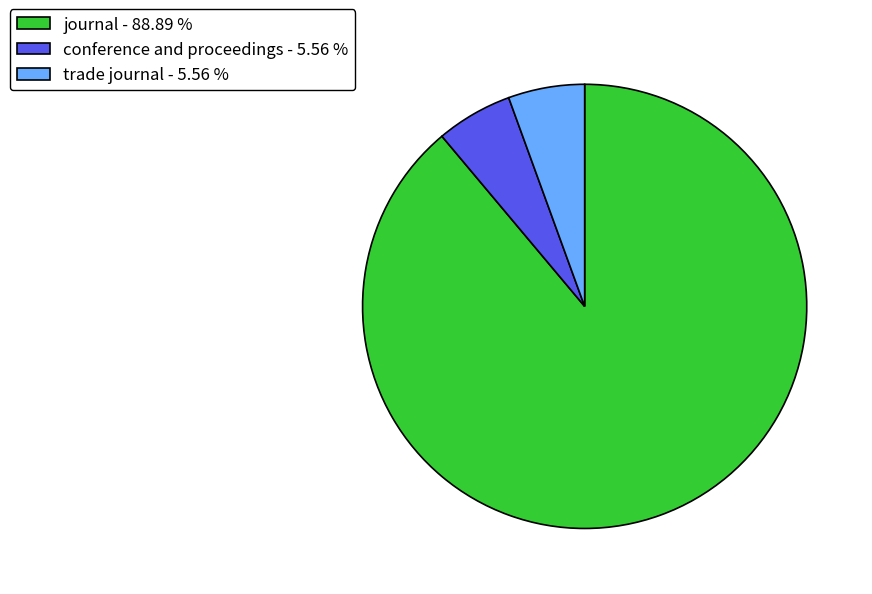

What is the ratio of the value at journal - 88.89 % to the value at trade journal - 5.56 %?

16.0